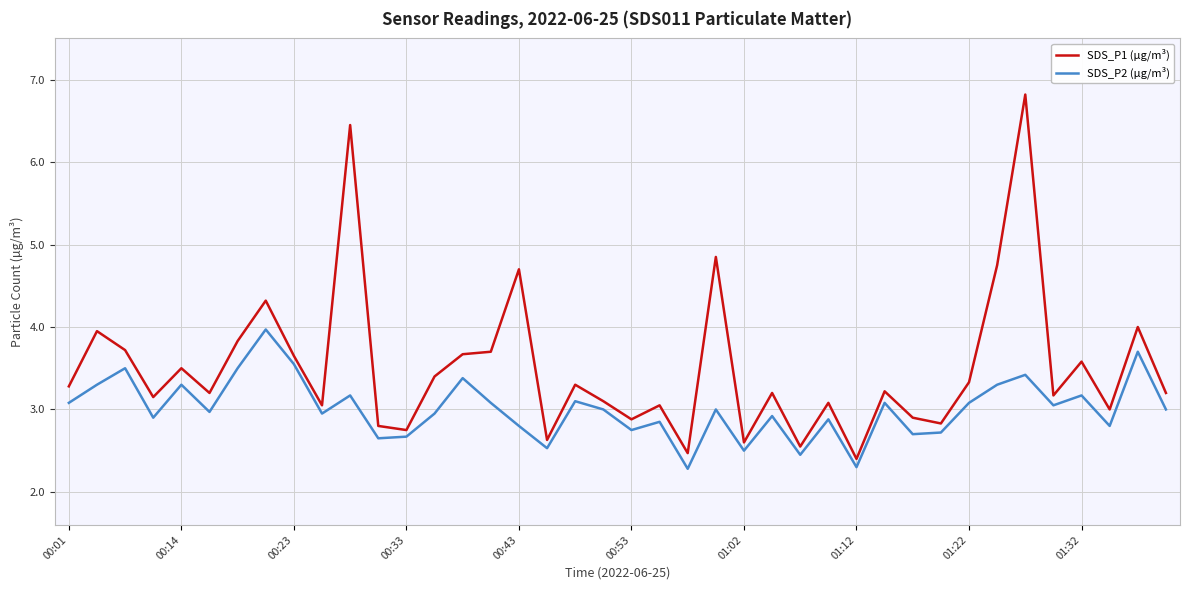

List the series in order of their overall mean, highest first.

SDS_P1 (µg/m³), SDS_P2 (µg/m³)